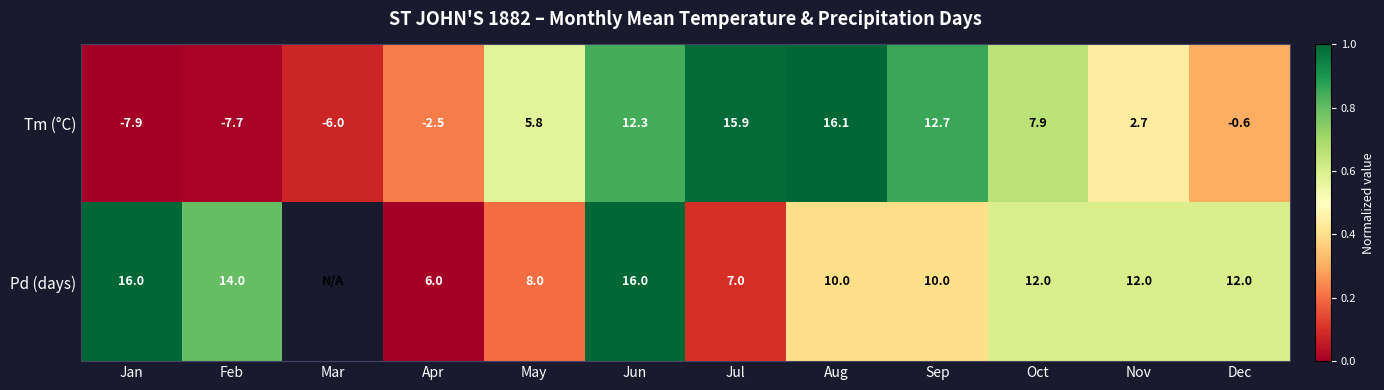

At which label does Tm (°C) reach its peak?

Aug